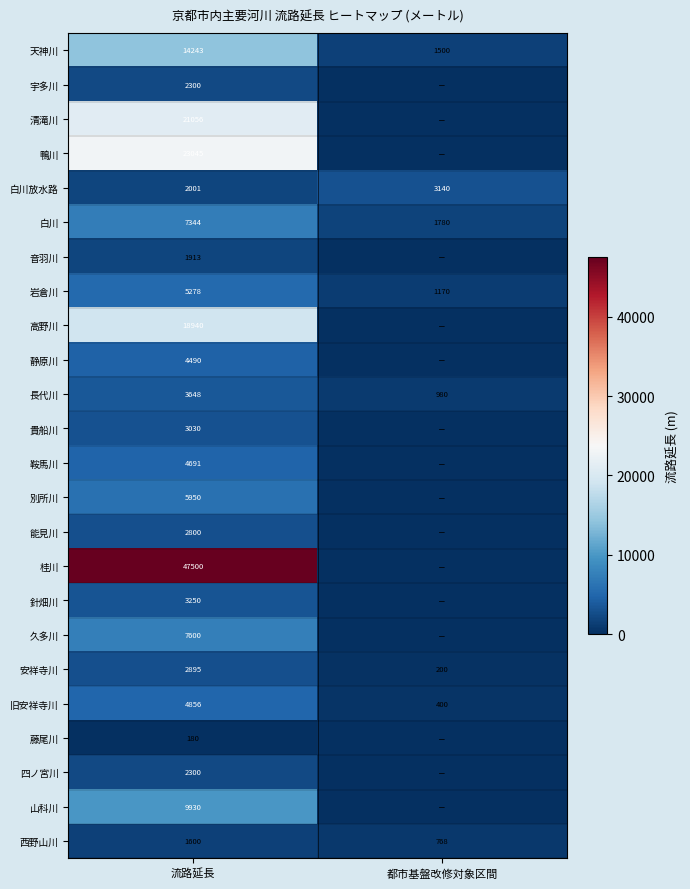

The value of 鞍馬川 at 流路延長 is 1840. True or false?

False